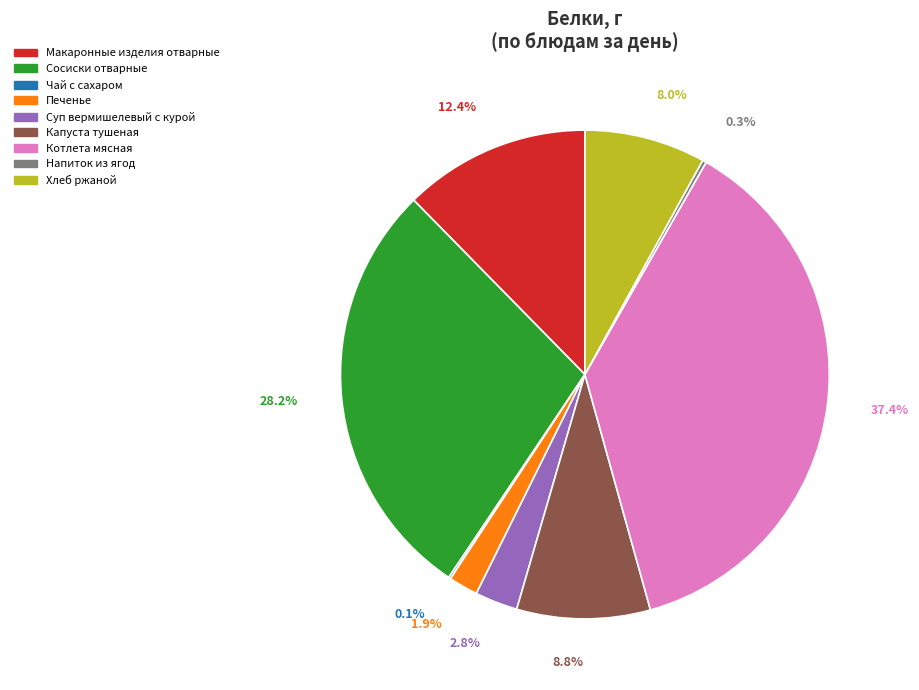

Is there a majority slice in this chart?

No